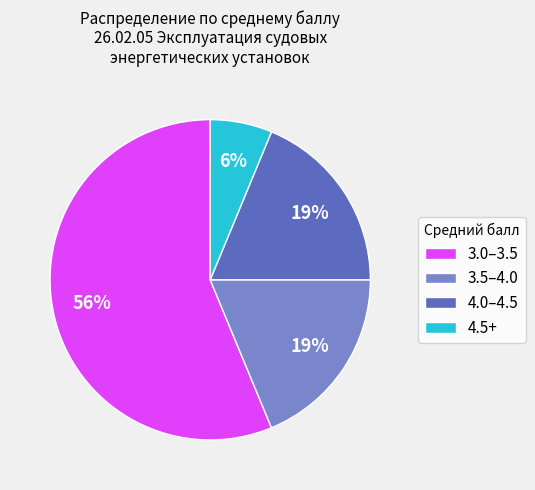

To the nearest percent, what portion does 4.0–4.5 represent?

19%